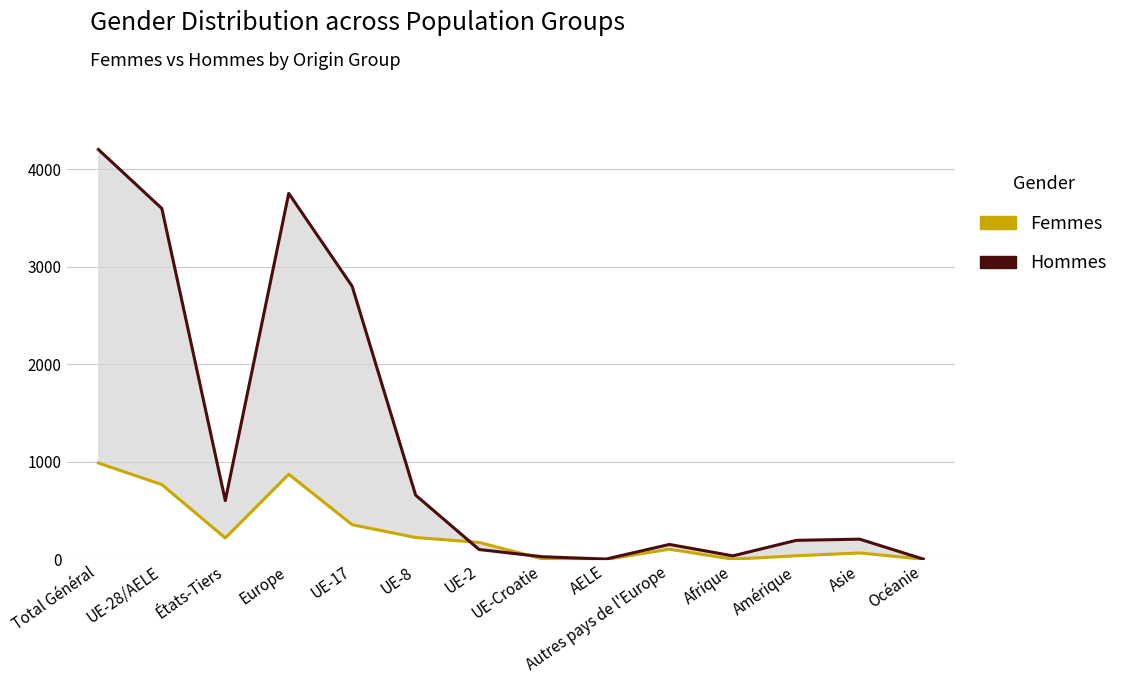

Rank the series by their maximum value, from lowest to highest.

Femmes, Hommes